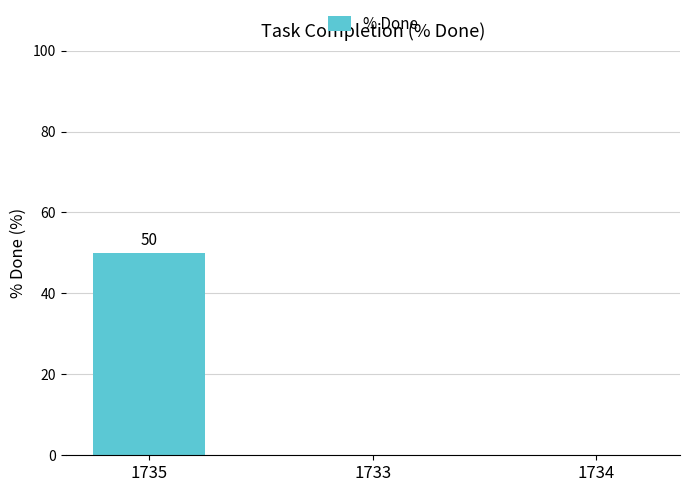

The value at 1734 is -26. True or false?

False